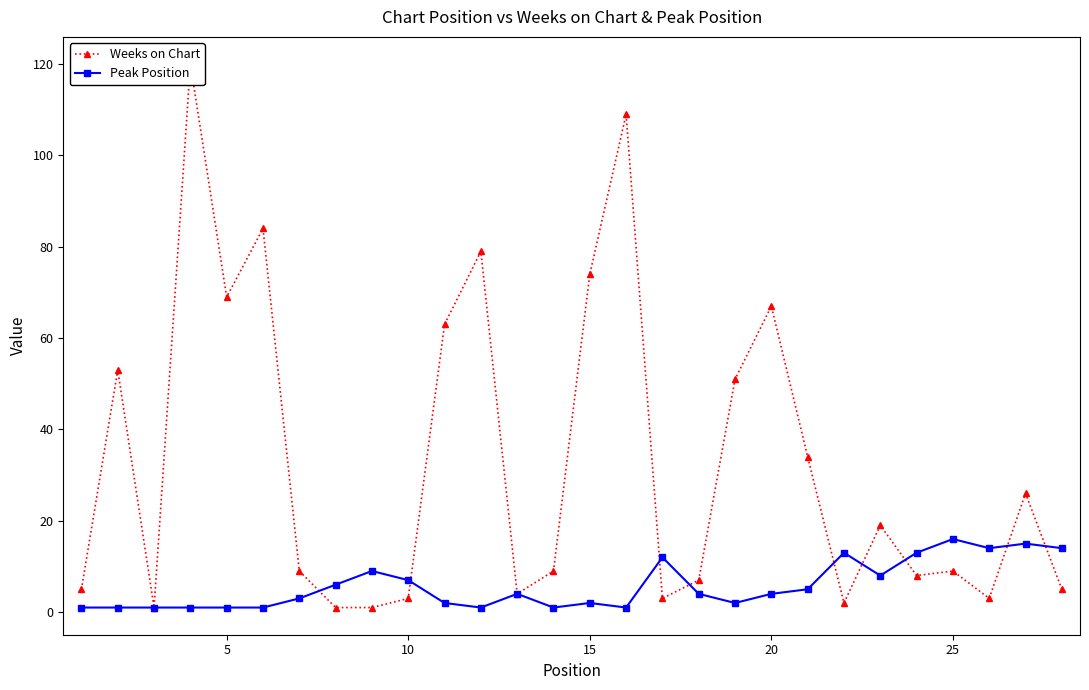

True or false: Peak Position and Weeks on Chart intersect in this chart.

True